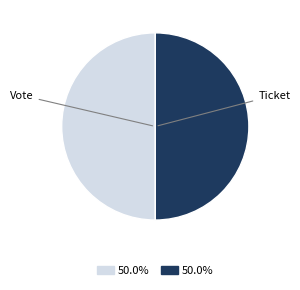

Is the sum of Vote and Ticket greater than half?

Yes